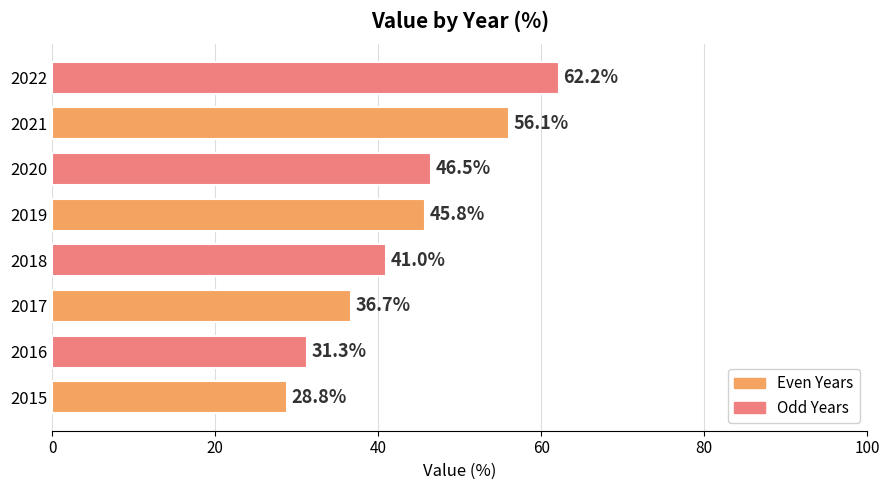

What is the greatest value displayed?

62.2